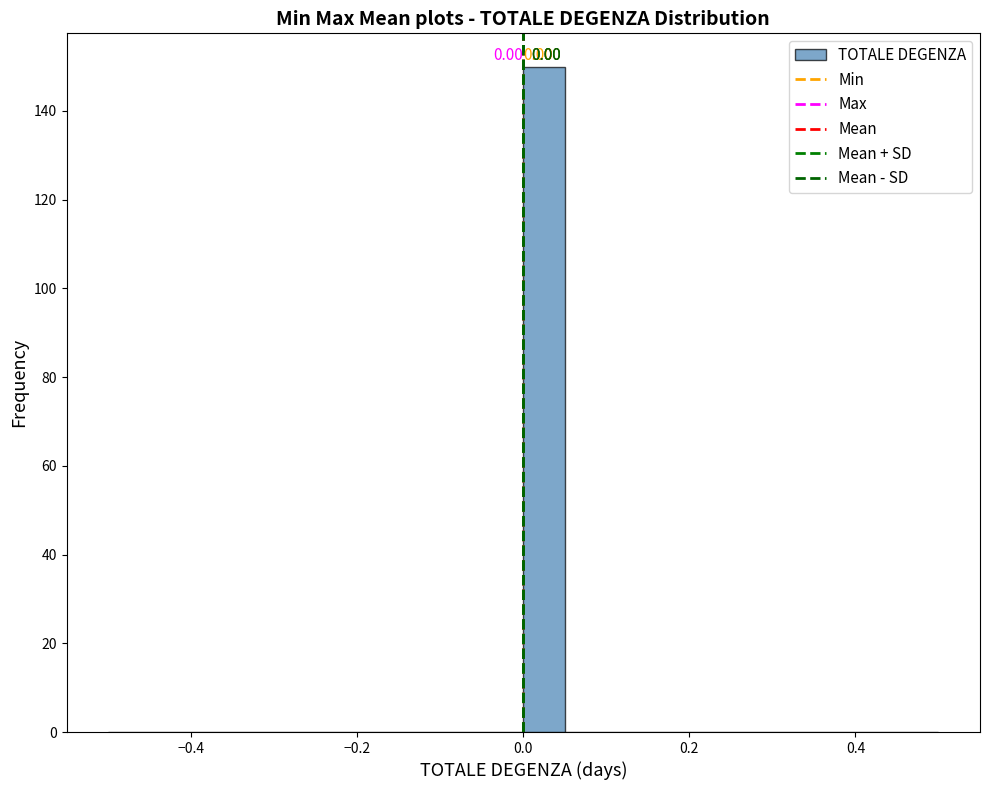

Read against the x-axis, roughly where is the centre of the tallest bar?

0.02